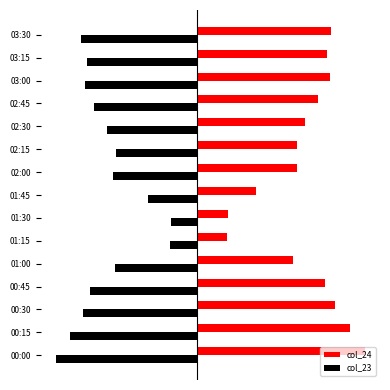

What are all the series names shown in the legend?

col_24, col_23